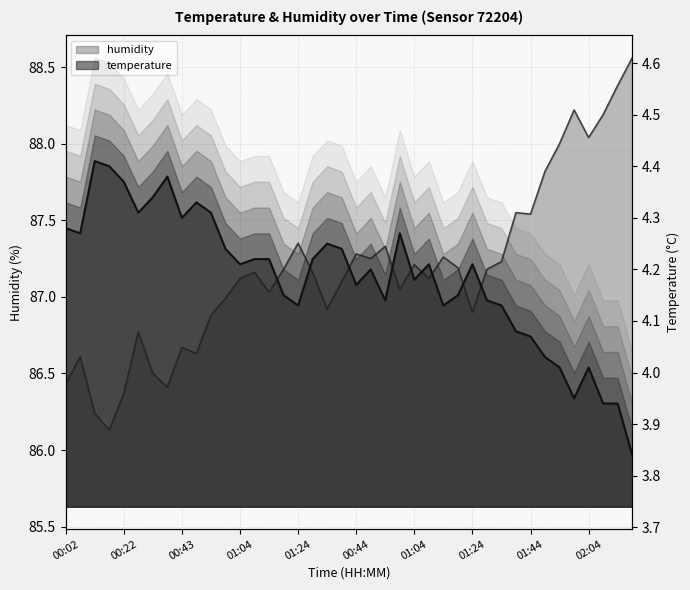

Where is the first local minimum for humidity?

01:04